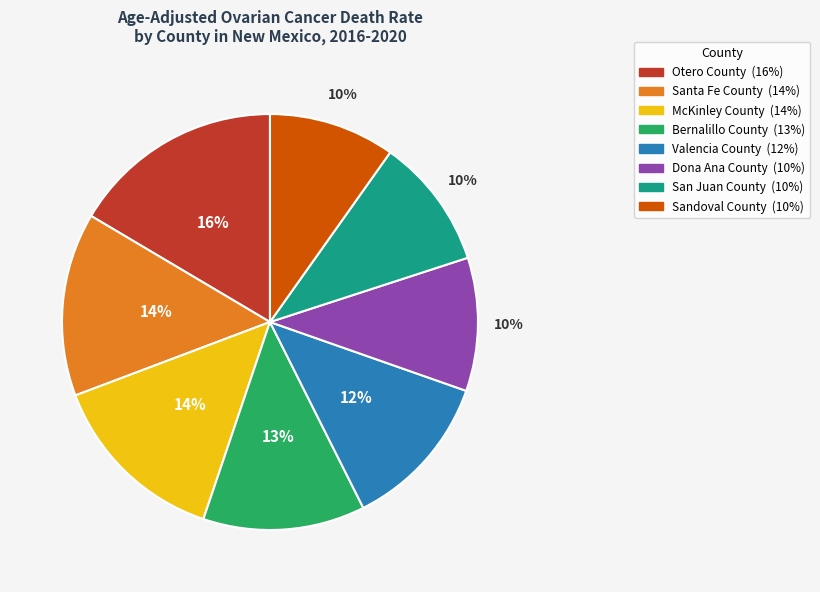

Is the sum of McKinley County and Valencia County greater than half?

No